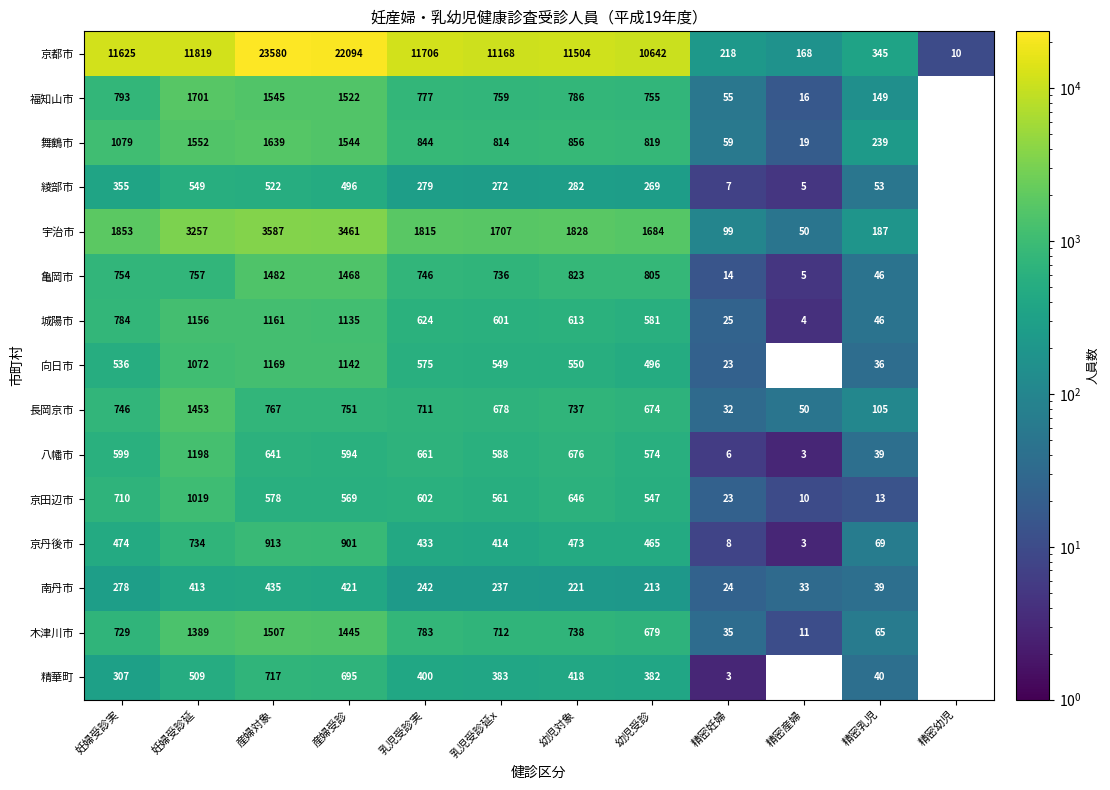

Which has a higher value, 産婦対象 or 乳児受診実?

産婦対象